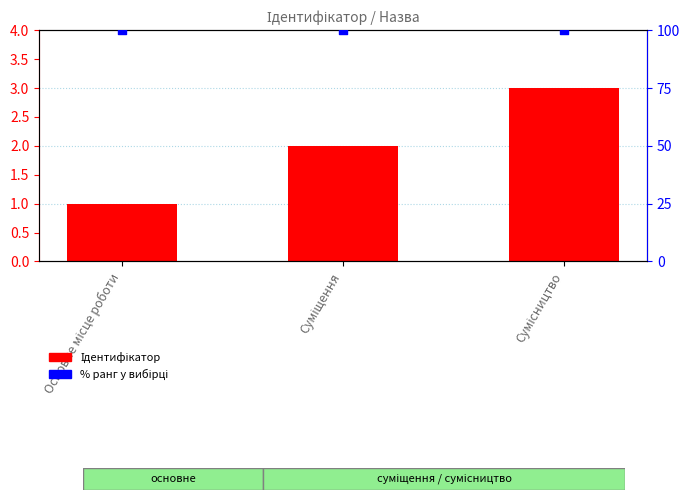

Which series reaches the minimum Y coordinate?

Ідентифікатор